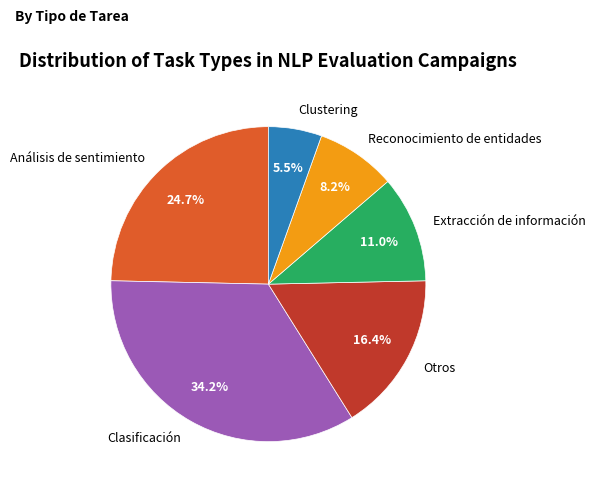

To the nearest percent, what portion does Otros represent?

16%